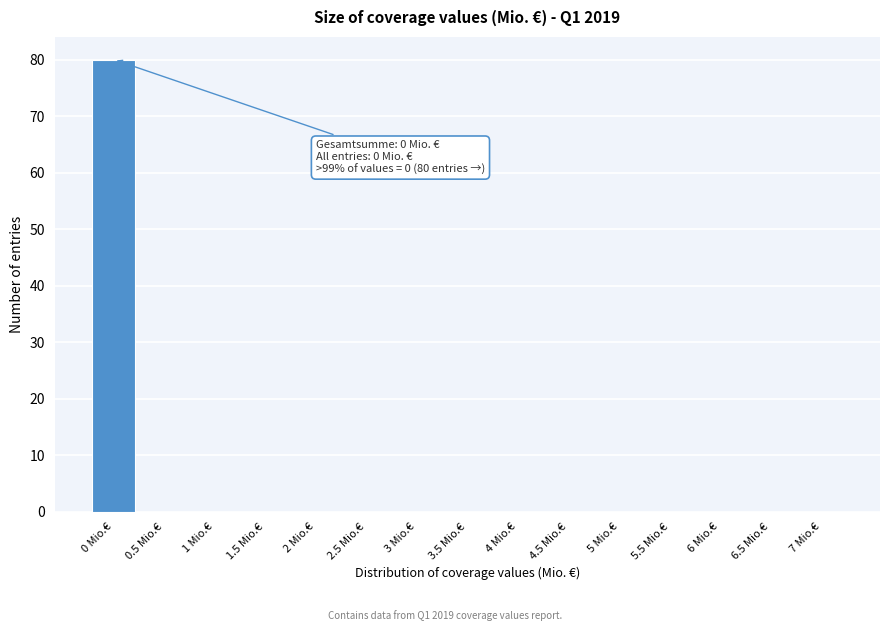

Reading left to right, transcribe all the data shown in this chart.

0 Mio.€=80	0.5 Mio.€=0	1 Mio.€=0	1.5 Mio.€=0	2 Mio.€=0	2.5 Mio.€=0	3 Mio.€=0	3.5 Mio.€=0	4 Mio.€=0	4.5 Mio.€=0	5 Mio.€=0	5.5 Mio.€=0	6 Mio.€=0	6.5 Mio.€=0	7 Mio.€=0